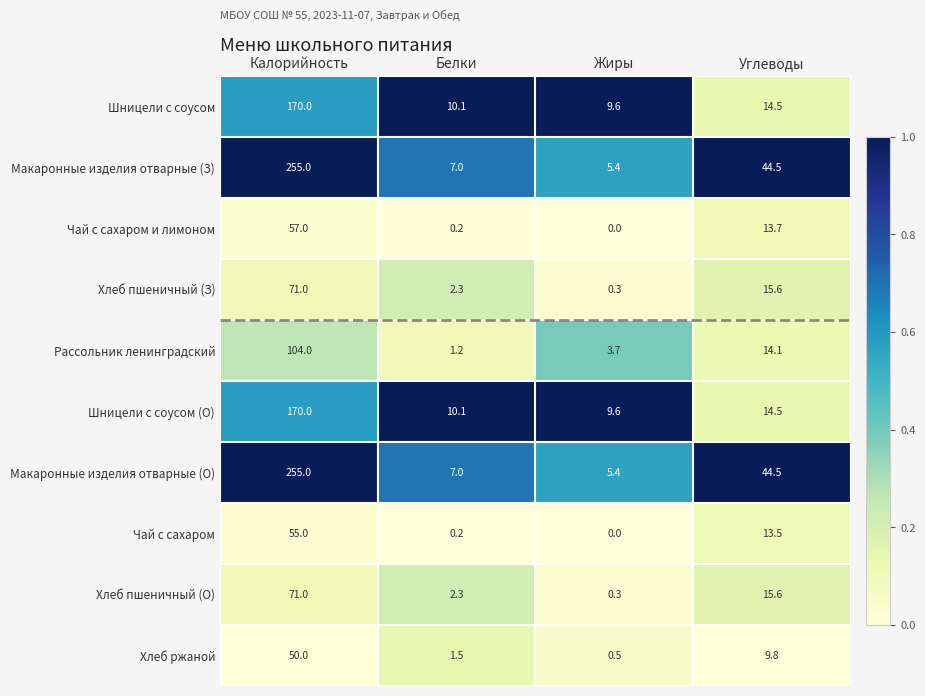

What is the approximate value of Хлеб ржаной at Углеводы?

9.8